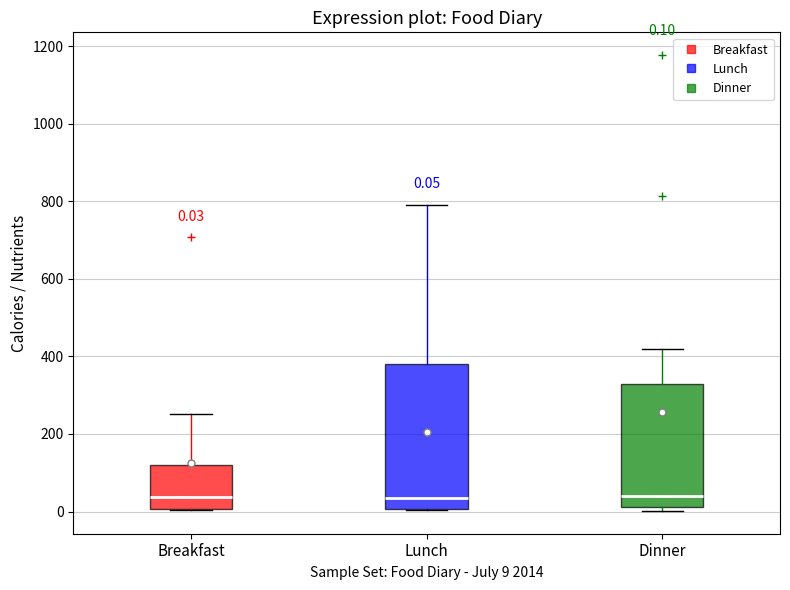

Comparing the boxes themselves (not the whiskers), which one is the tallest?

Lunch